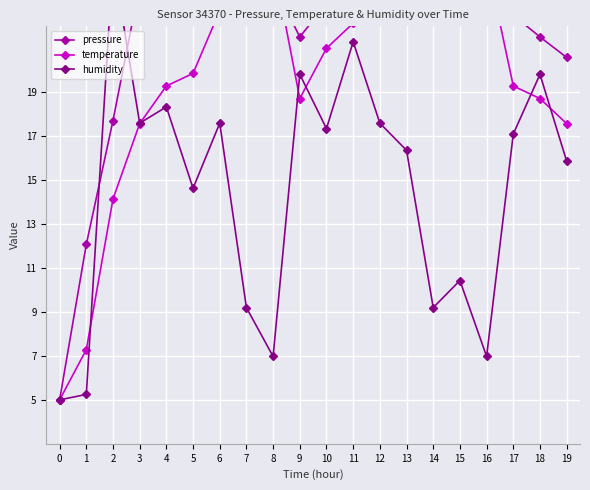

Which series has the largest range (max minus min)?

pressure